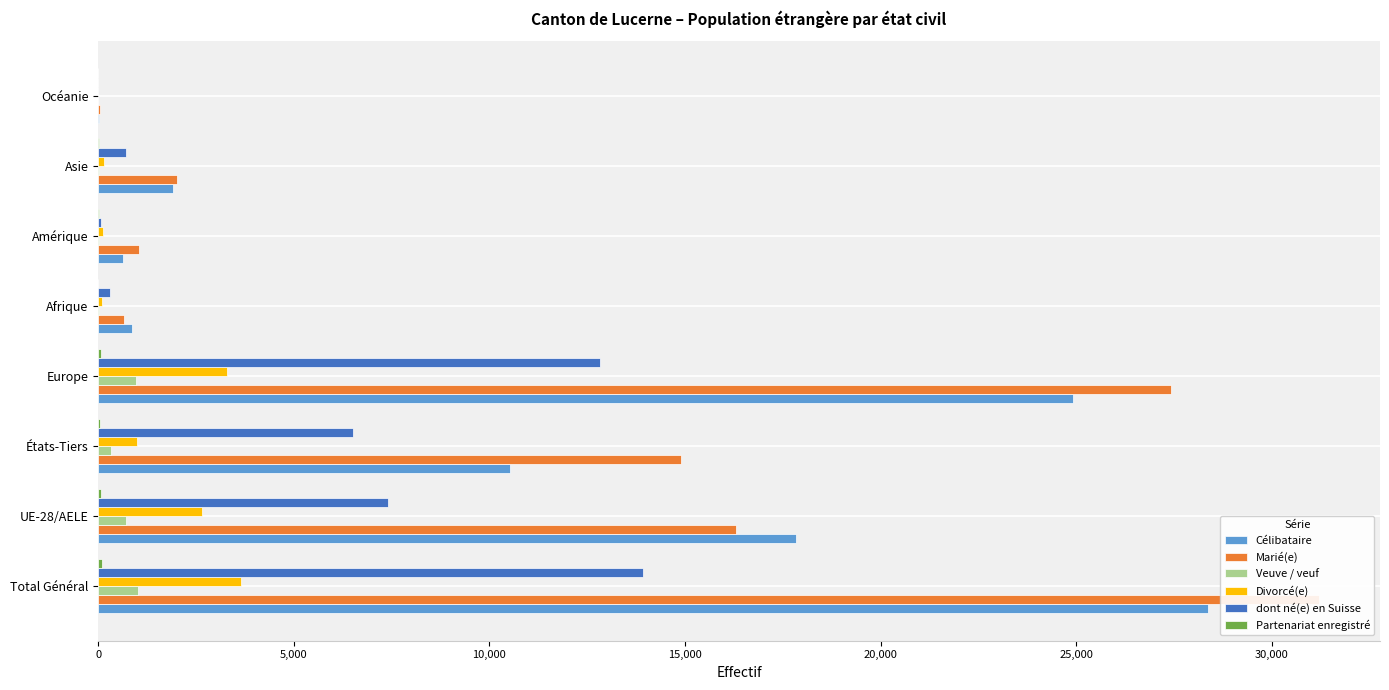

Is the value of Célibataire at Afrique greater than the value of Marié(e) at États-Tiers?

No